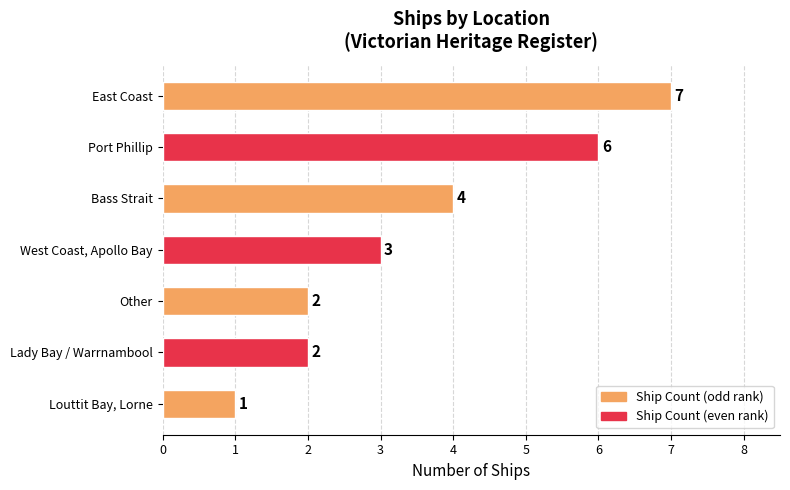

What is the average value?

4